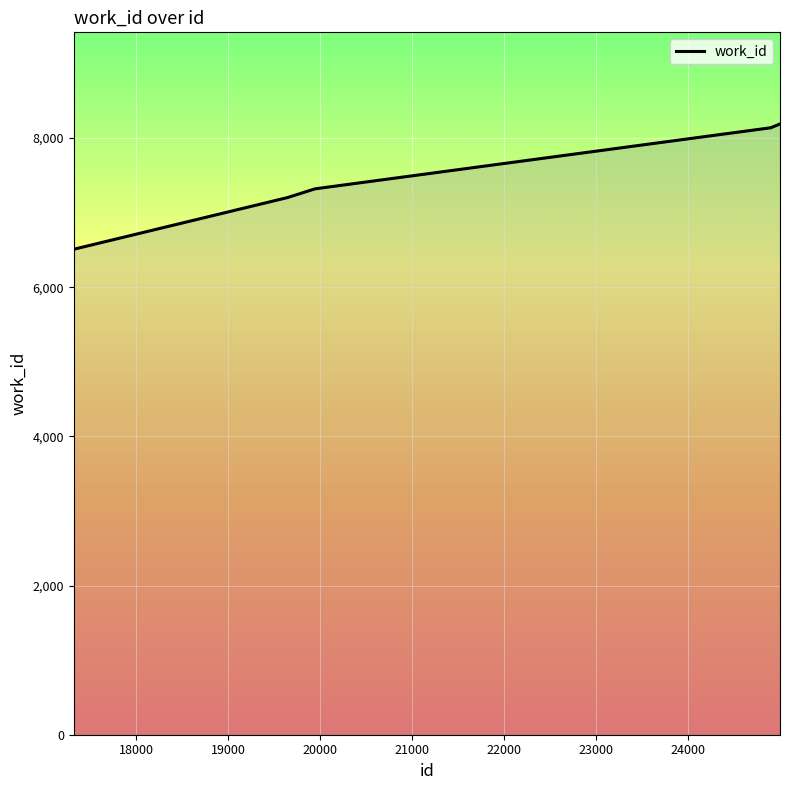

How many lines are shown in the chart?

1